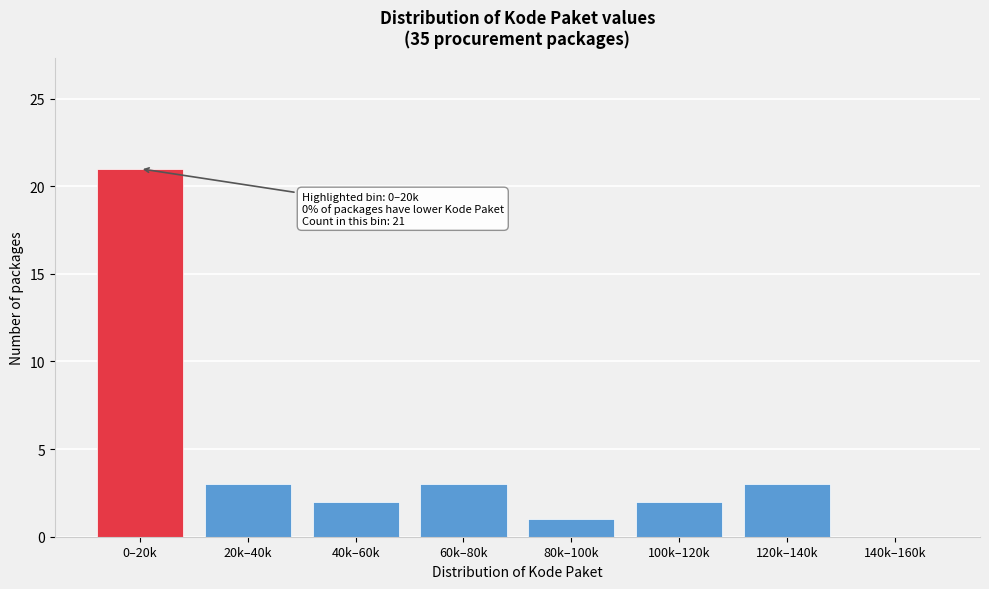

Reading right to left, transcribe all the data shown in this chart.

140k–160k=0	120k–140k=3	100k–120k=2	80k–100k=1	60k–80k=3	40k–60k=2	20k–40k=3	0–20k=21